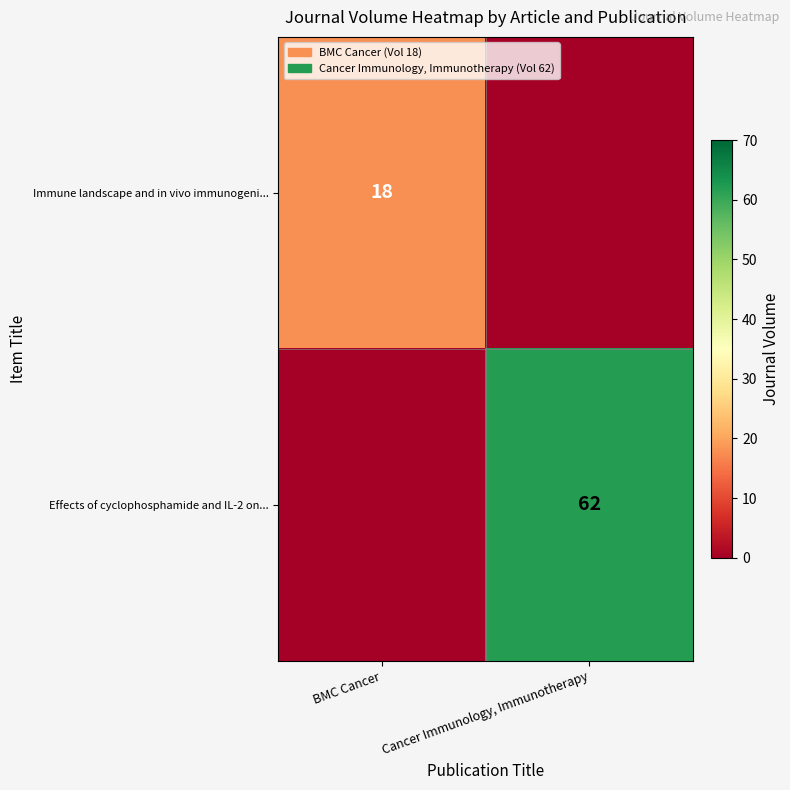

The value of Immune landscape and in vivo immunogeni... at BMC Cancer is 18. True or false?

True